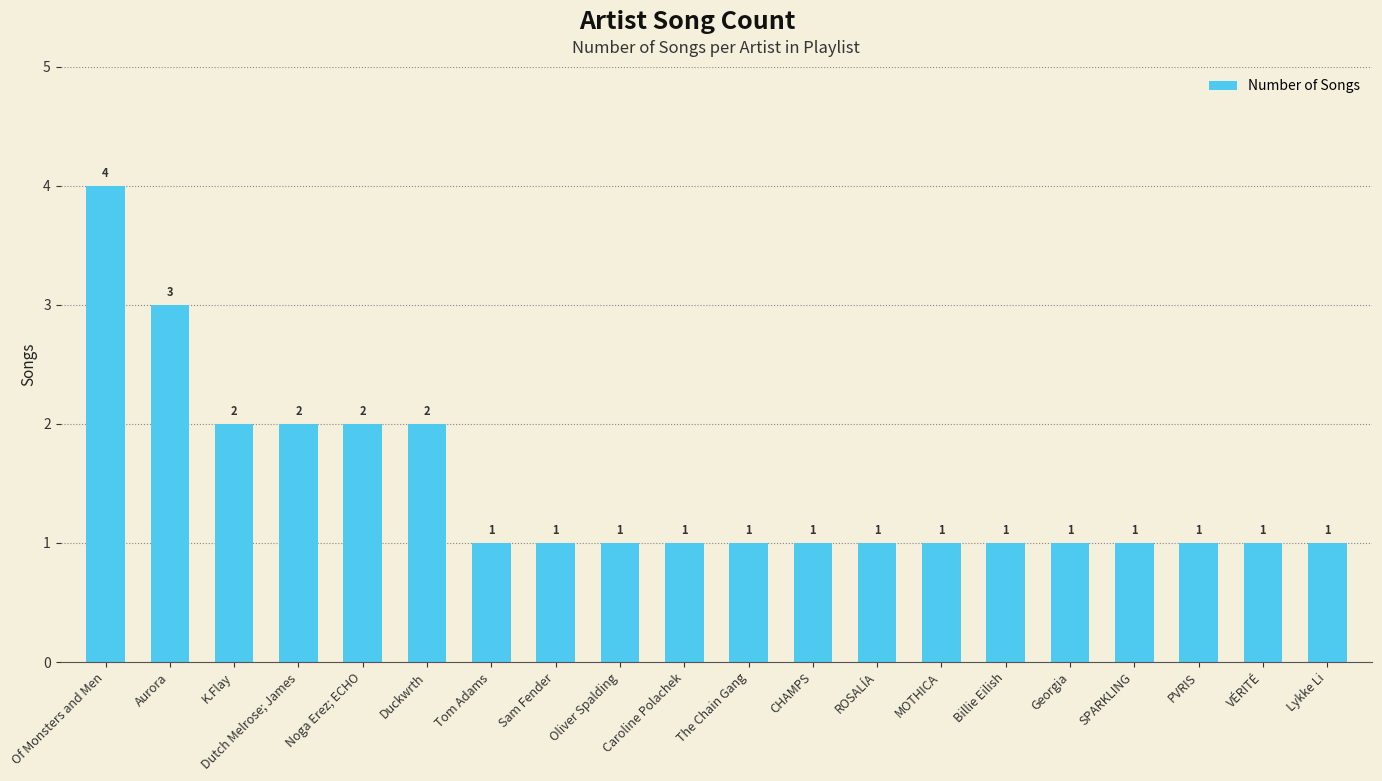

At which category does the chart reach its peak across all series?

Of Monsters and Men